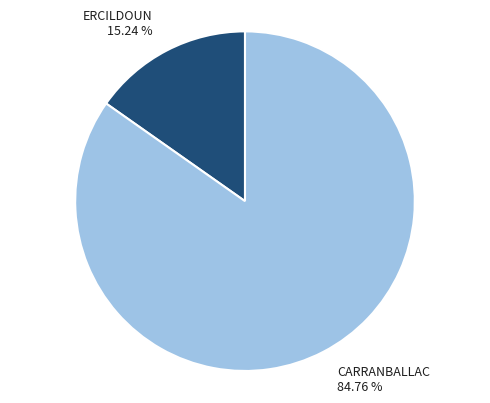

What is the ratio of the value at CARRANBALLAC to the value at ERCILDOUN?

5.6